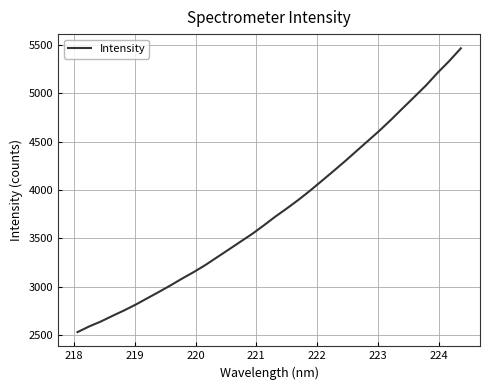

Reading left to right, extract all data points from this chart.

2532.0	2590.4	2641.3	2699.3	2755.6	2816.0	2881.9	2947.2	3014.6	3085.5	3152.7	3225.4	3304.9	3384.6	3464.8	3544.6	3632.2	3723.8	3809.1	3897.9	3992.6	4092.7	4193.4	4295.8	4402.4	4508.5	4615.0	4728.3	4846.5	4963.3	5081.5	5211.9	5333.3	5464.7